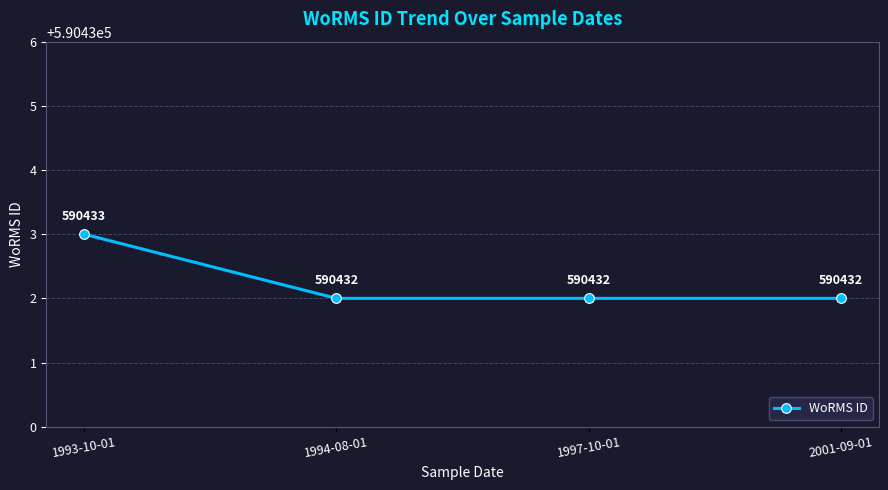

What is the label of the 3rd point from the right?

1994-08-01